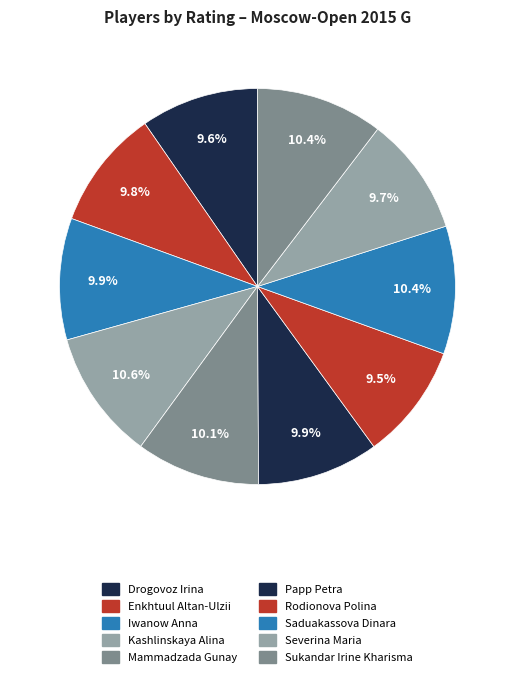

How many slices are in this pie chart?

10